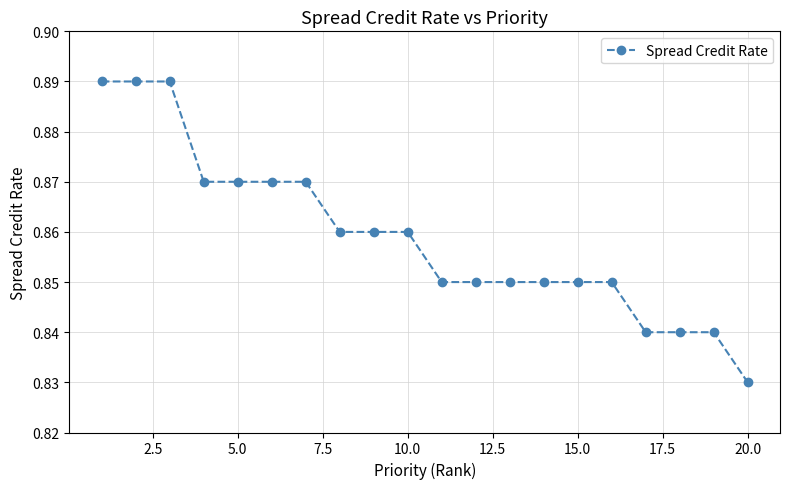

Count the values in the range 0 to 1.

20